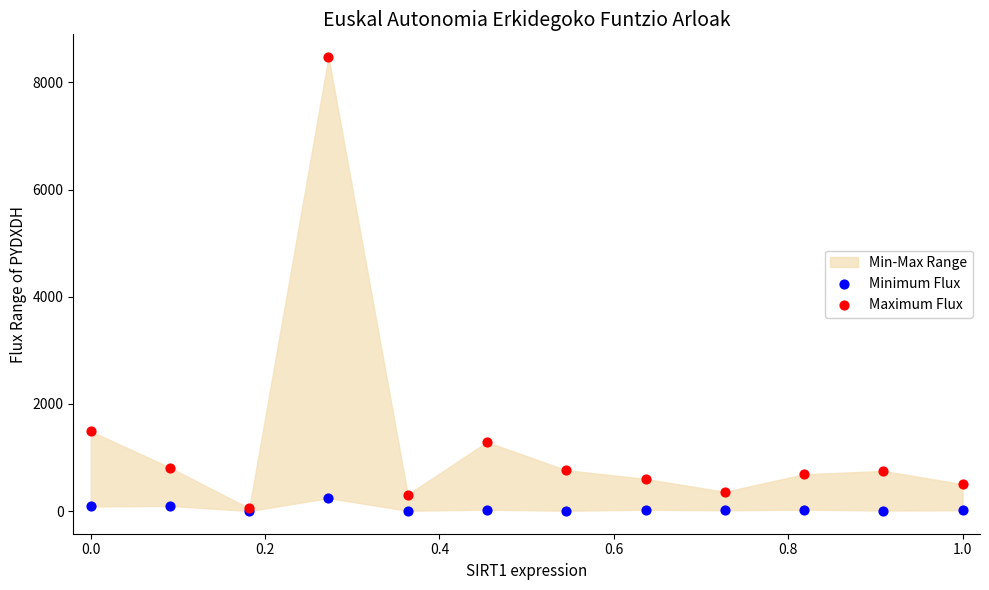

In the Maximum Flux series, what Y value is closest to 4260?

1488